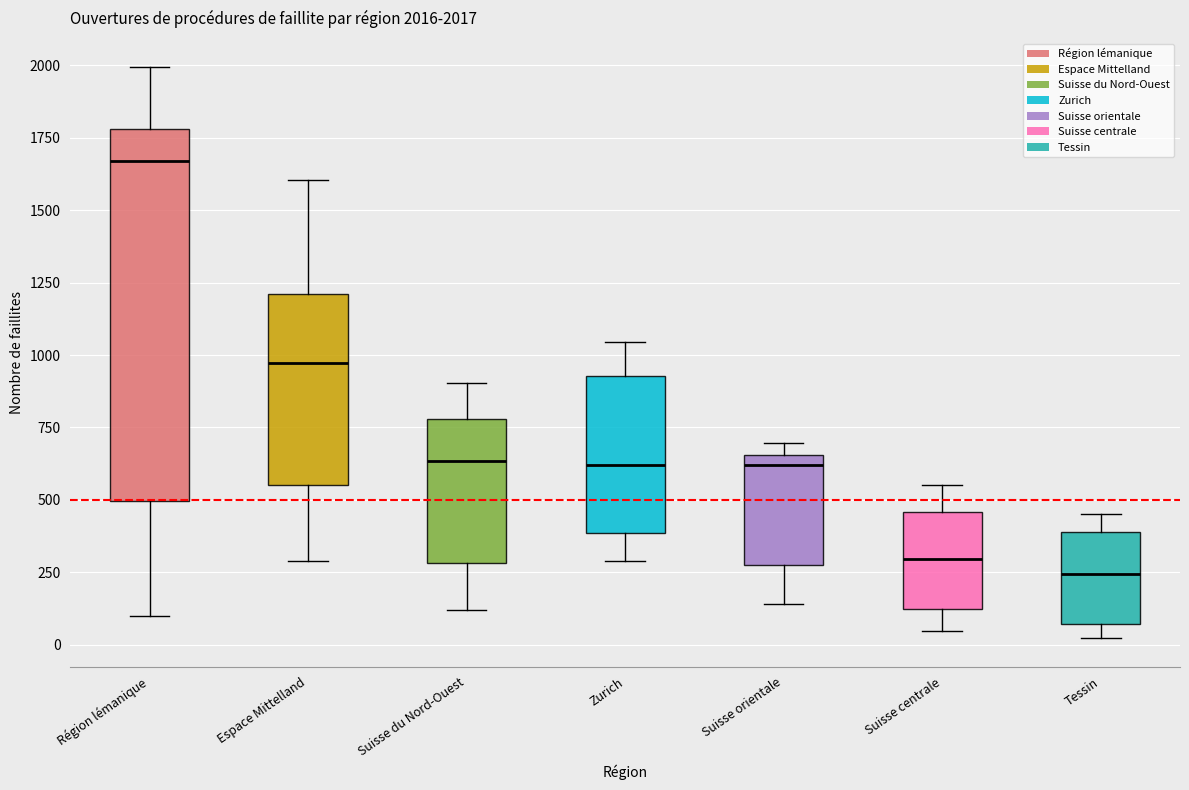

Which box's median line is the highest?

Région lémanique